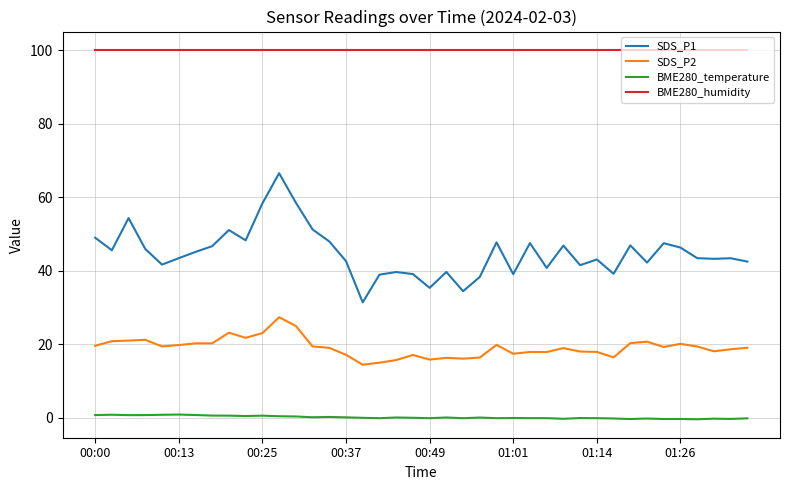

Which series has the largest total across all categories?

BME280_humidity